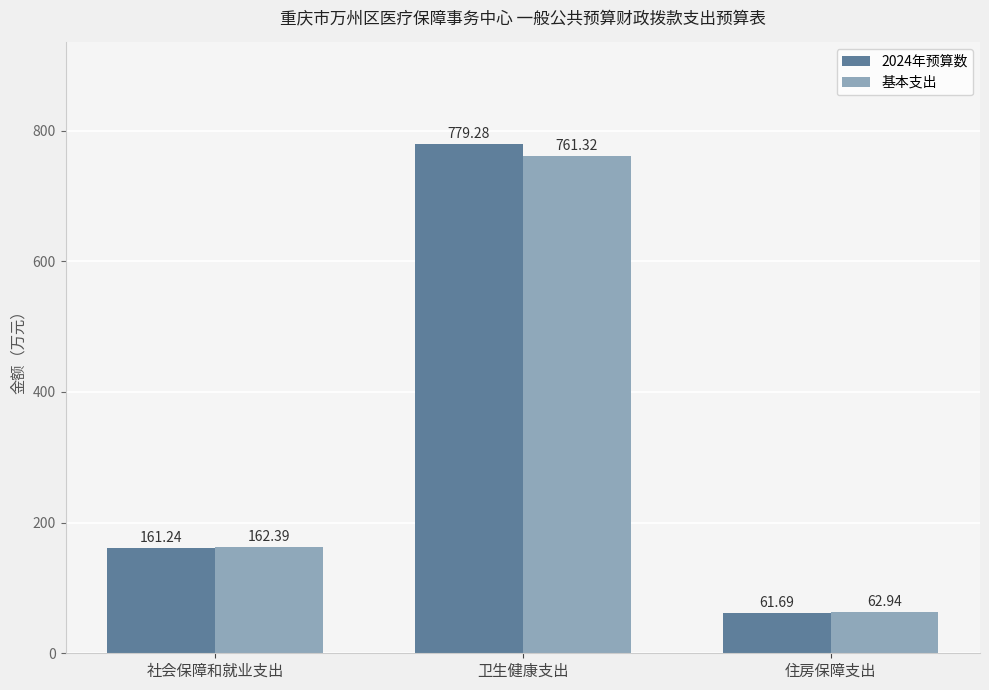

True or false: 基本支出 has a value of 162.4 at 社会保障和就业支出.

True